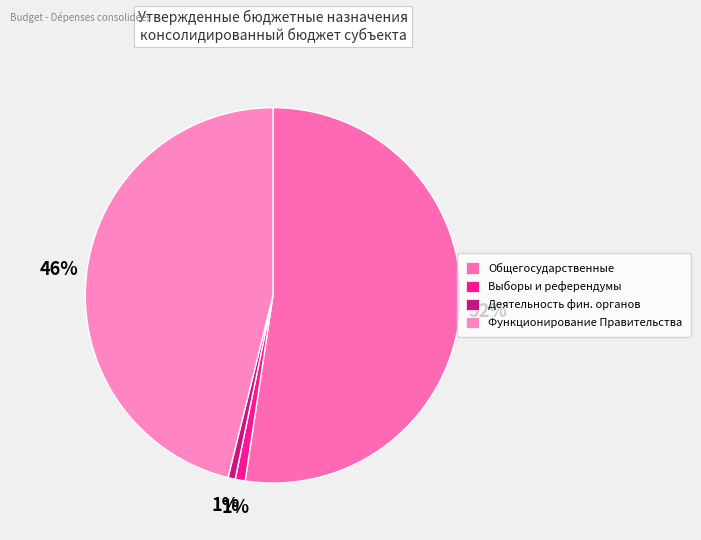

How many slices are in this pie chart?

4